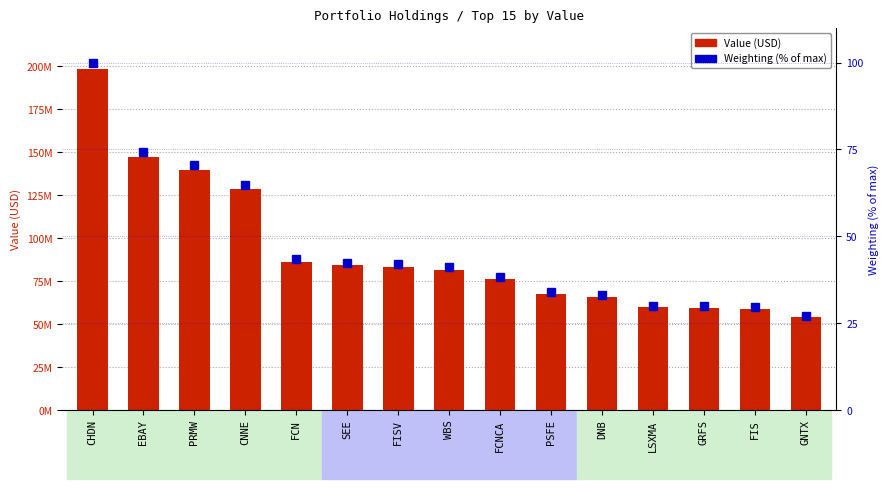

Which series has the widest spread of values?

Value (USD)